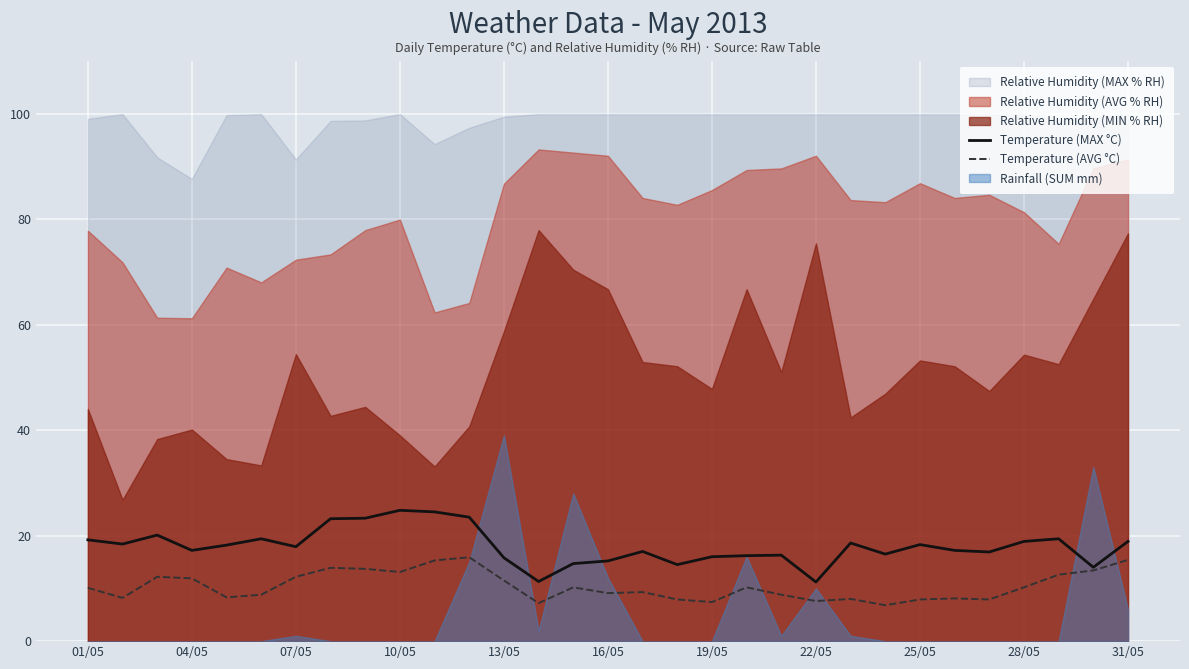

True or false: Temperature (AVG °C) and Temperature (MAX °C) cross at least once.

False